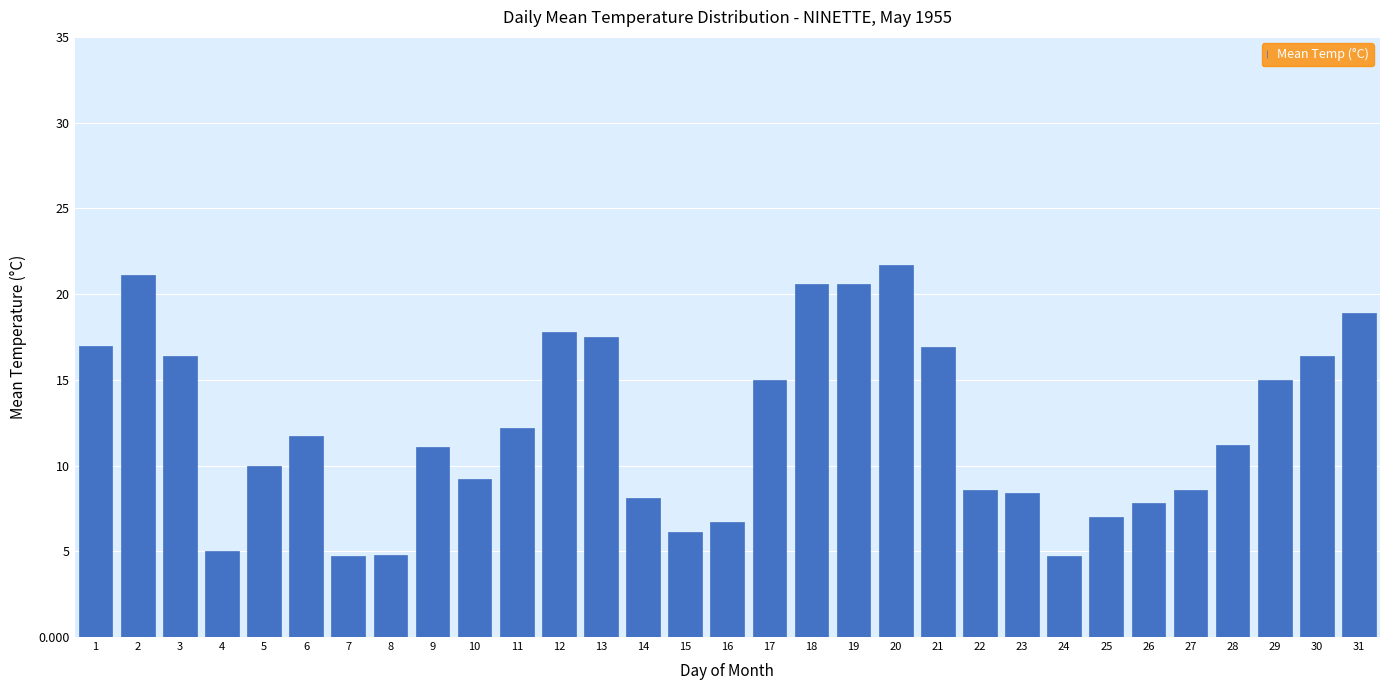

The chart shows a value of 17.5 at 13. True or false?

True